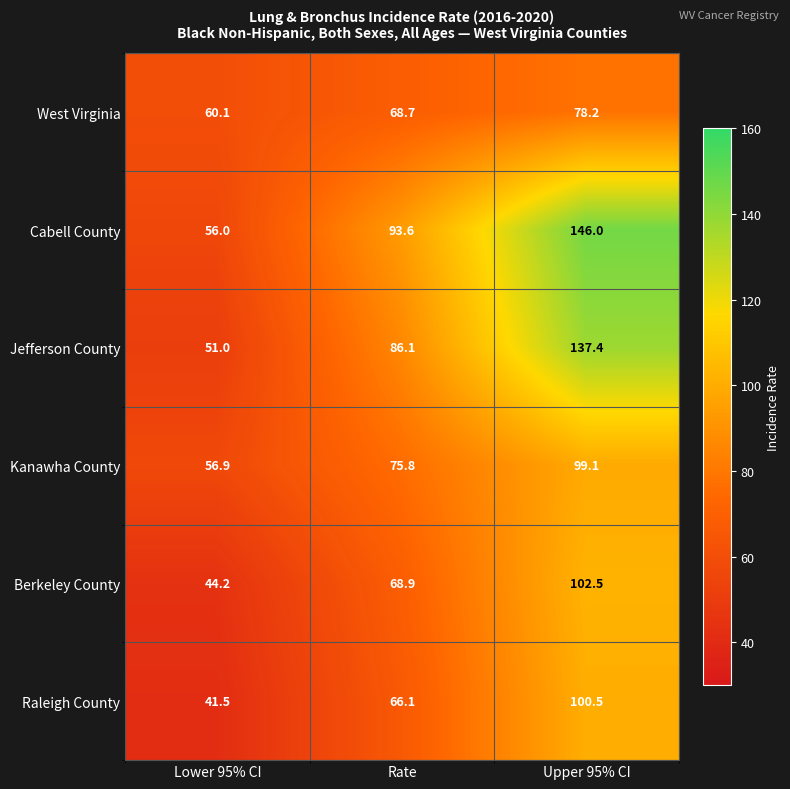

The value of West Virginia at Upper 95% CI is 40.9. True or false?

False